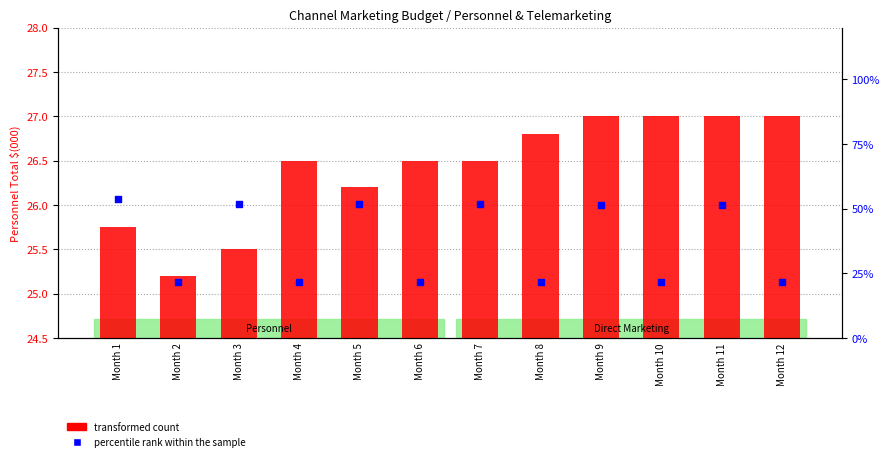

Which series contains the highest Y value?

percentile rank within the sample